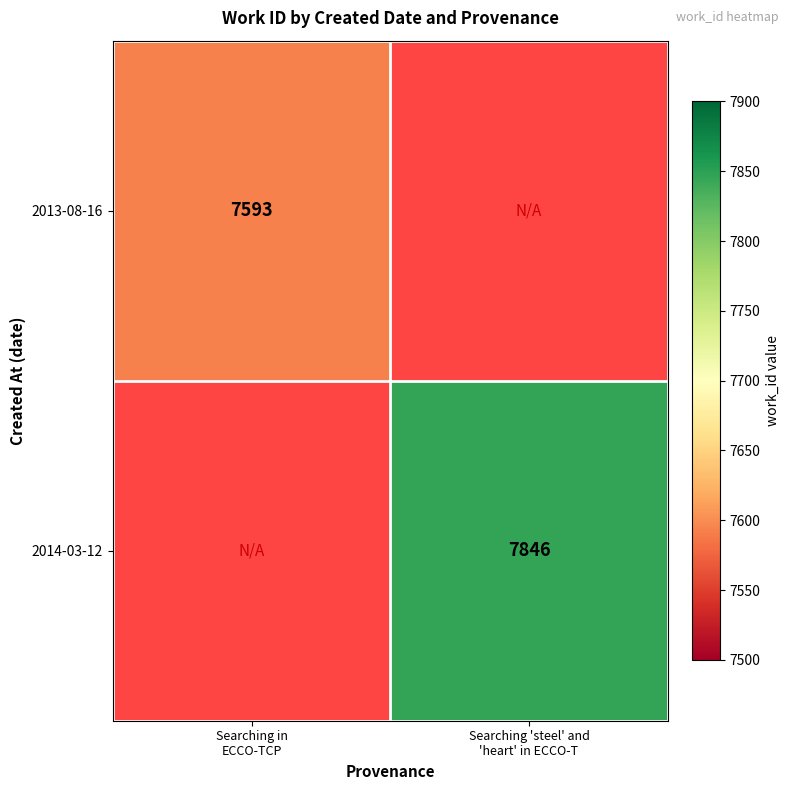

Is it true that 2013-08-16 equals -3471 at Searching 'steel' and 'heart' in ECCO-T?

False